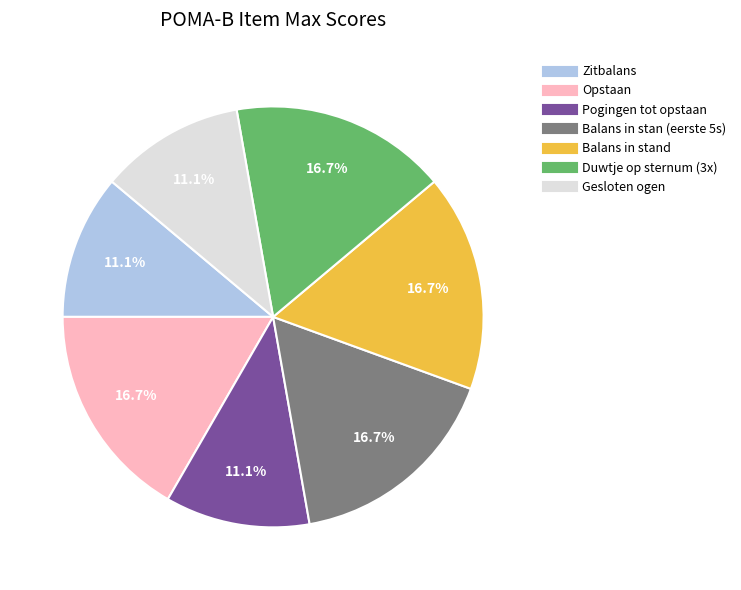

Is there any slice that represents more than half of the pie?

No